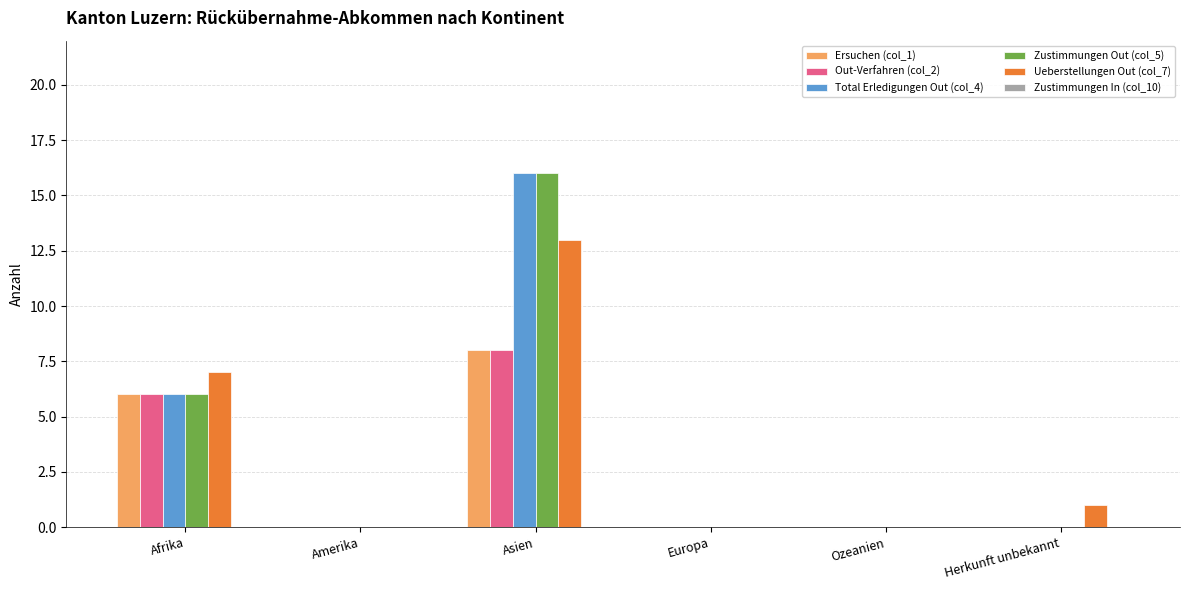

At which category is the sum across all series the highest?

Asien